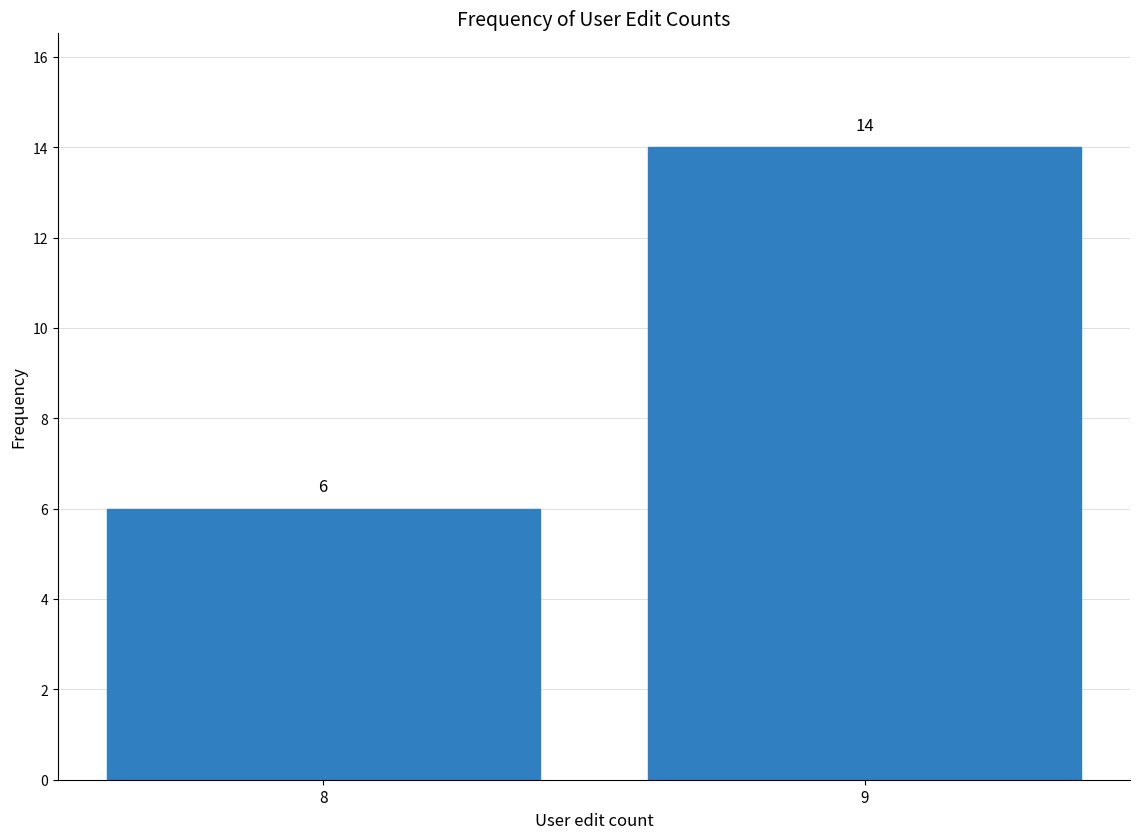

Reading left to right, extract all data points from this chart.

8=6	9=14